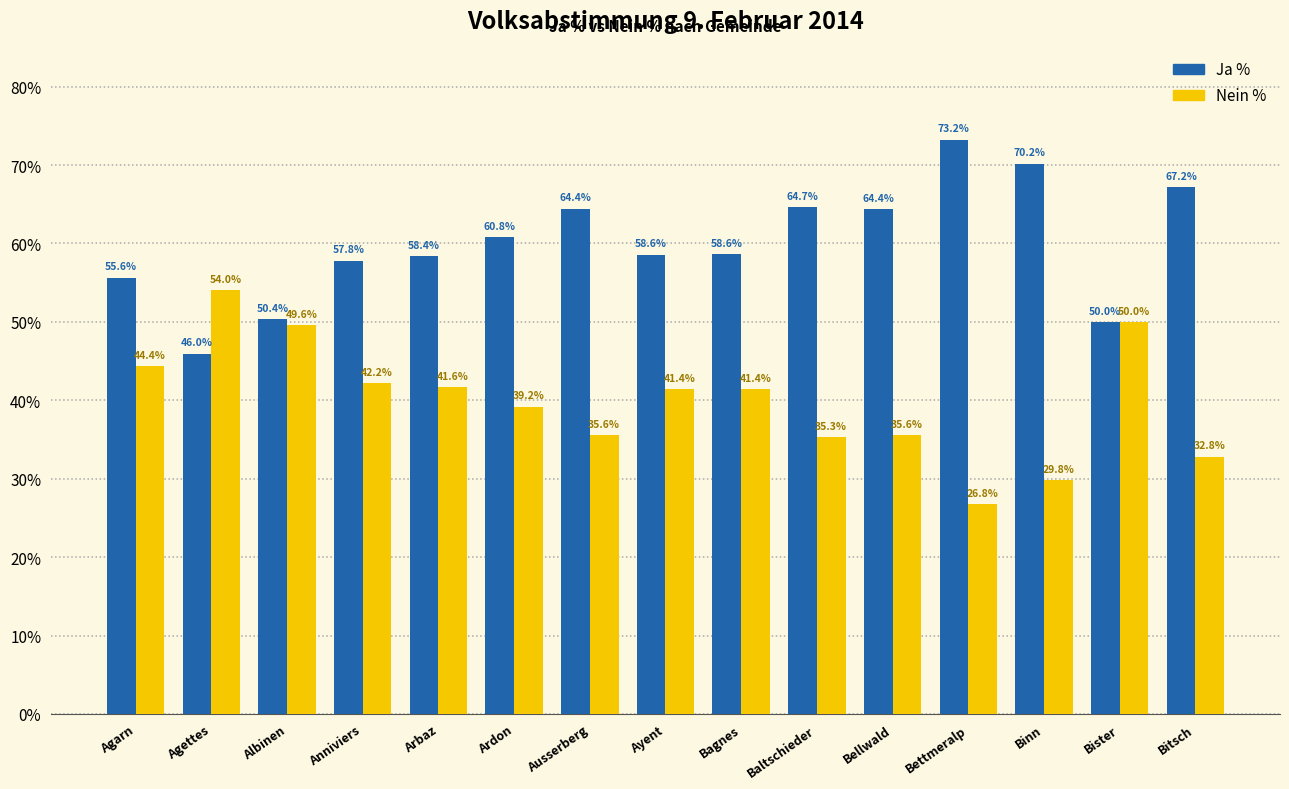

At which label does Ja % reach its minimum?

Agettes